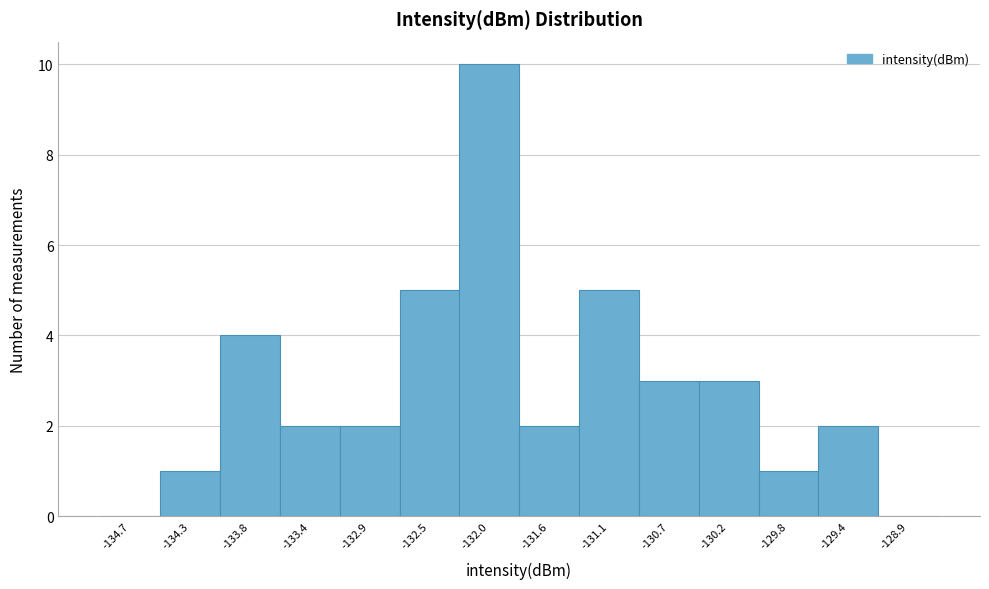

Reading left to right, transcribe this chart: for each bar, give the range it covers on the x-axis and its height. Neither the bar edges nor the heights are printed on the chart, so give them approximately, as read against the axes.

-134.90 to -134.45: 0
-134.45 to -134.05: 1
-134.05 to -133.60: 4
-133.60 to -133.15: 2
-133.15 to -132.70: 2
-132.70 to -132.25: 5
-132.25 to -131.80: 10
-131.80 to -131.35: 2
-131.35 to -130.90: 5
-130.90 to -130.45: 3
-130.45 to -130.05: 3
-130.05 to -129.60: 1
-129.60 to -129.15: 2
-129.15 to -128.70: 0